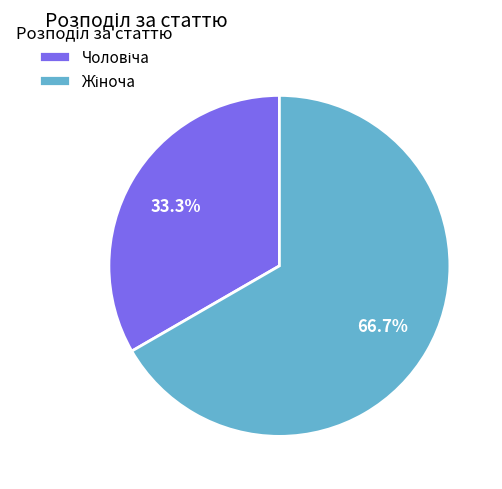

Is there any slice that represents more than half of the pie?

Yes